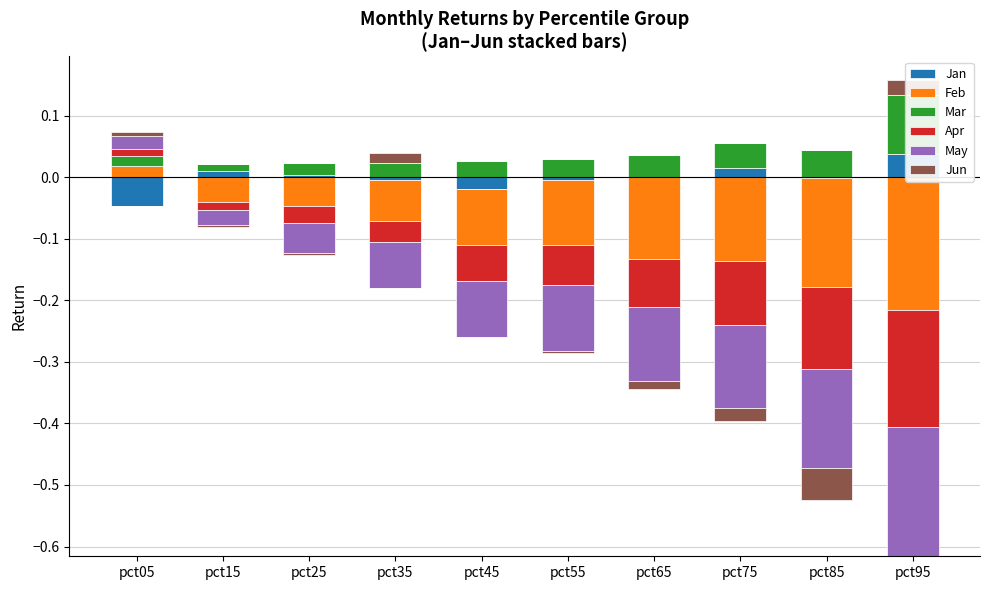

The Jan series shows 0.0 at pct75. True or false?

False